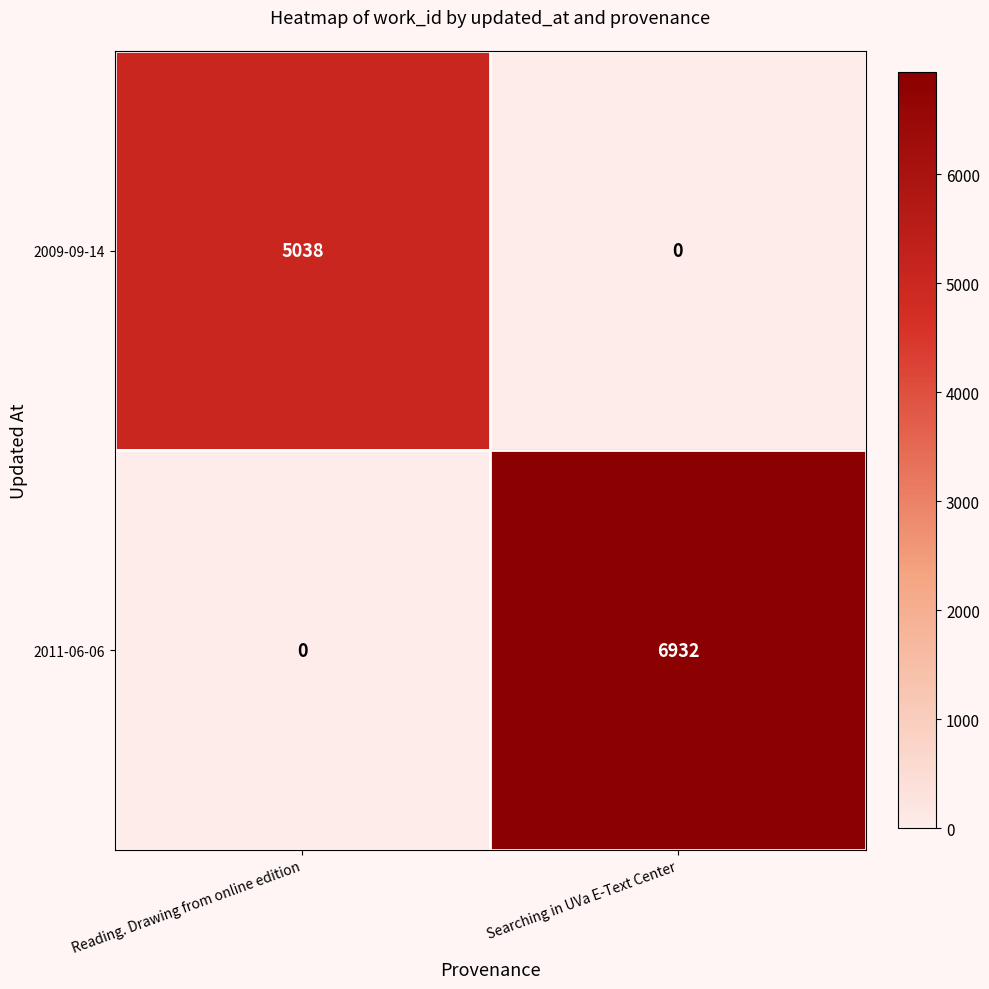

How many data points in 2011-06-06 are less than 6932?

1